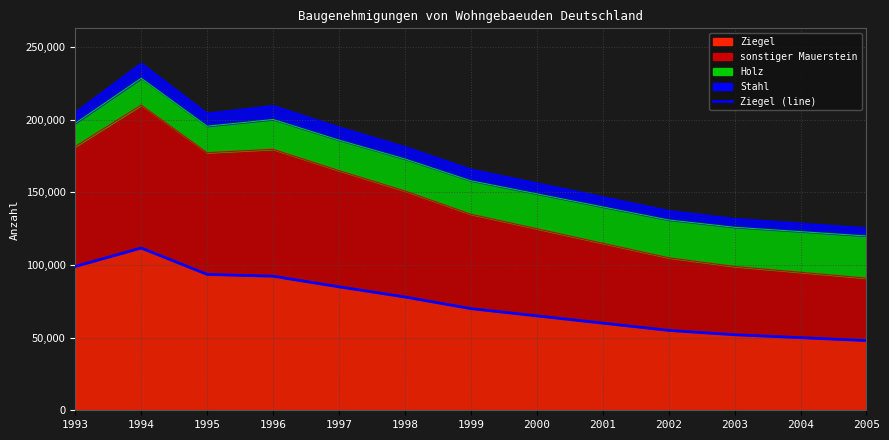

How many categories are shown in the chart?

13